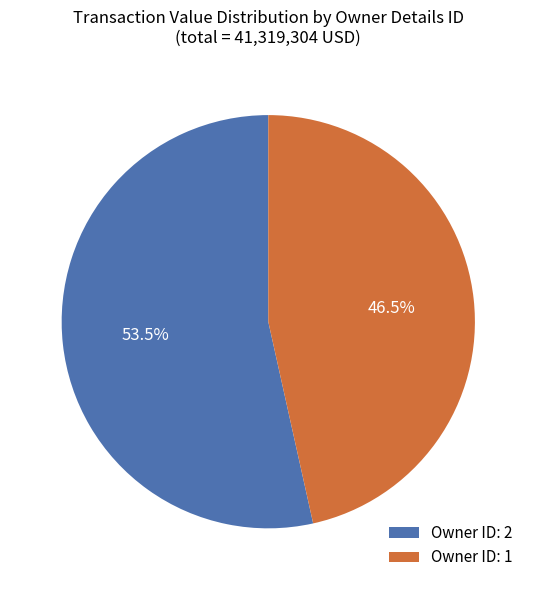

Do Owner ID: 1 and Owner ID: 2 together represent more than half of the pie?

Yes